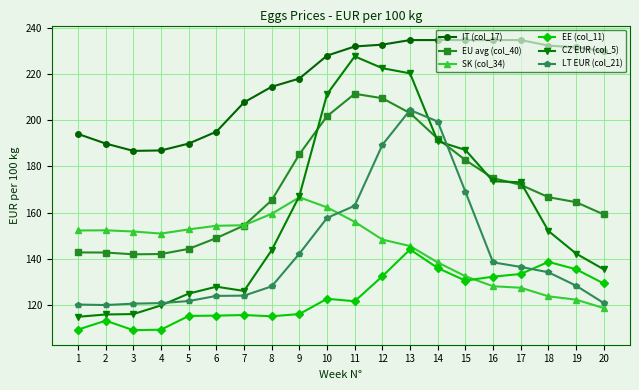

List the series in order of their peak value, lowest first.

EE (col_11), SK (col_34), LT EUR (col_21), EU avg (col_40), CZ EUR (col_5), IT (col_17)